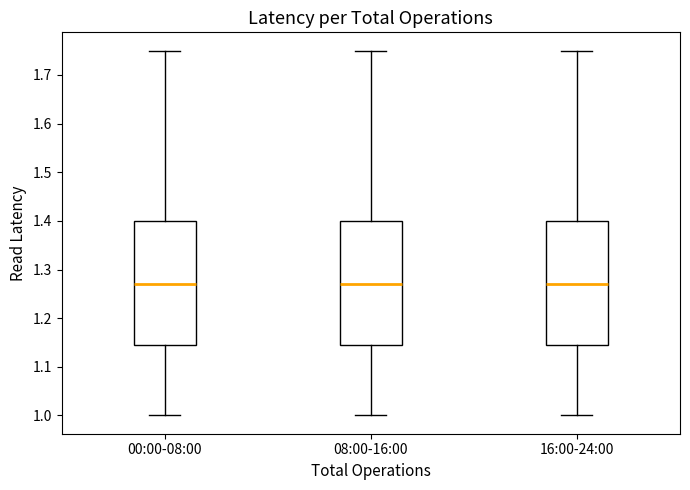

Reading left to right, read every box against the y-axis: the position of its median line, the range the box covers, and the ends of its whiskers. The values are not printed on the chart, so give them approximately, as read against the axis.

00:00-08:00: median 1.27, box 1.15 to 1.40, whiskers 1.00 to 1.75
08:00-16:00: median 1.27, box 1.15 to 1.40, whiskers 1.00 to 1.75
16:00-24:00: median 1.27, box 1.15 to 1.40, whiskers 1.00 to 1.75